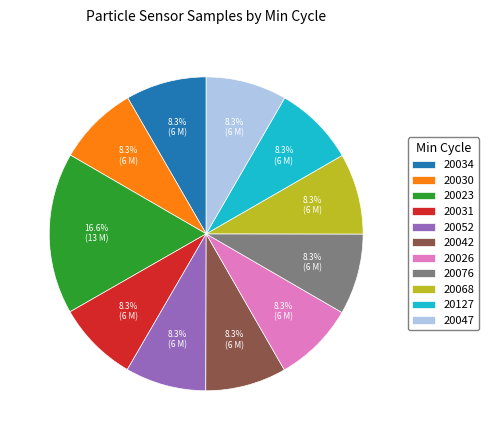

What percentage is the 20023 slice, to the nearest percent?

17%